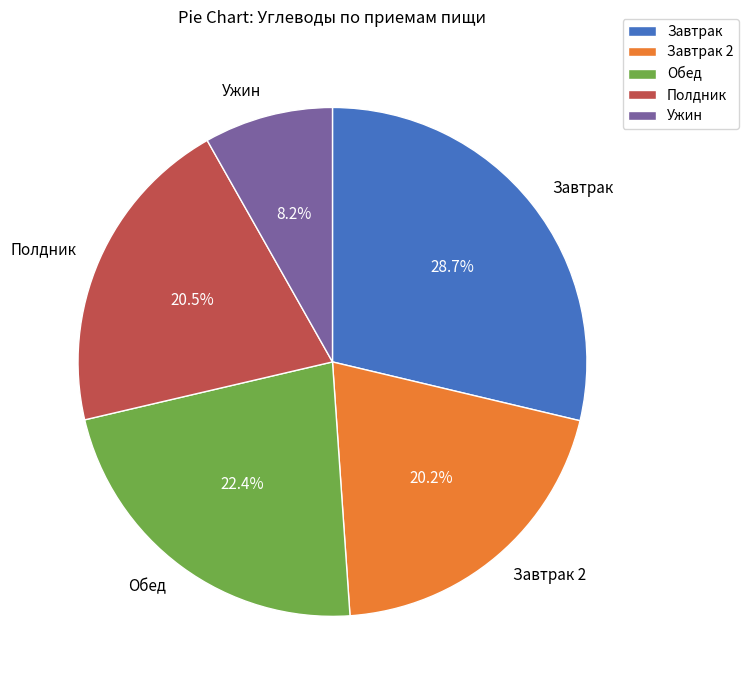

True or false: Обед accounts for 22% of the total.

True